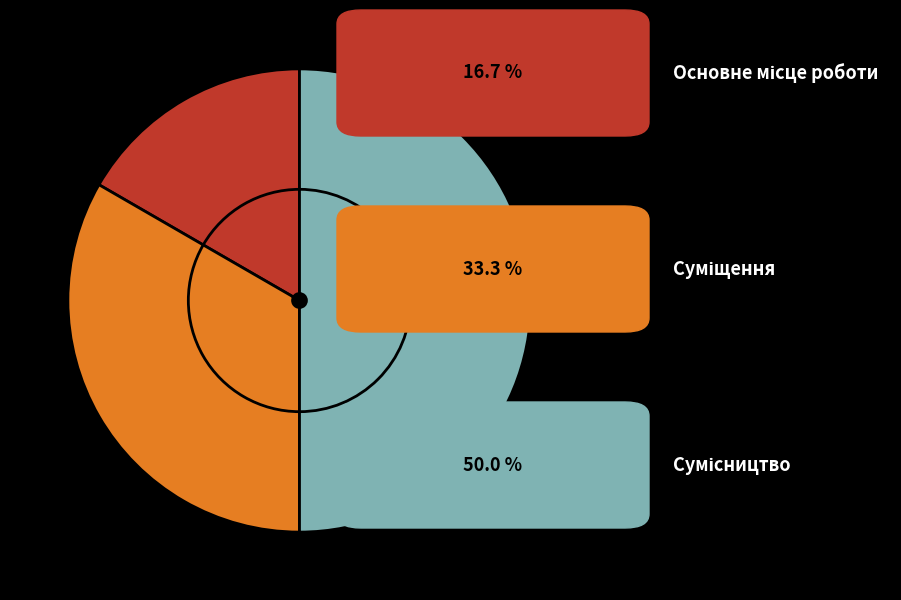

How many segments does this pie chart have?

3